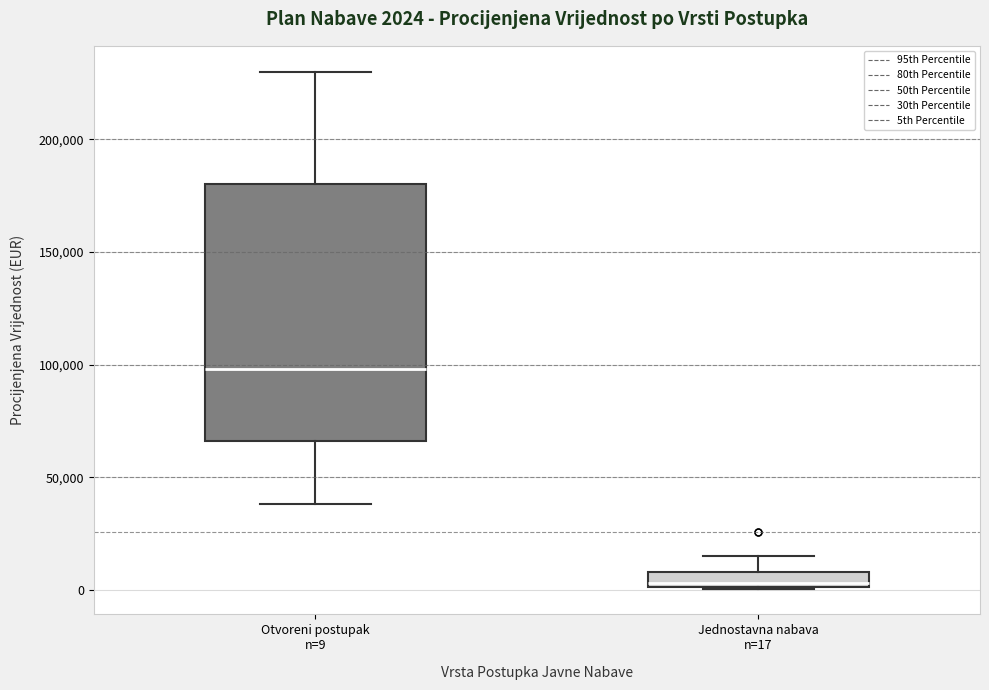

Which box's median line is the highest?

Otvoreni postupak n=9